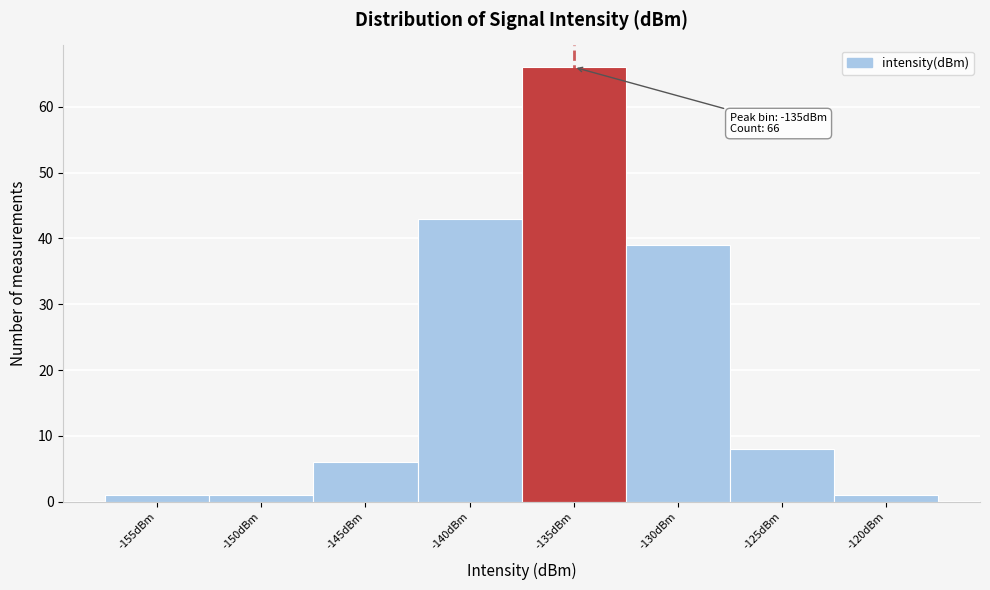

Reading right to left, extract all data points from this chart.

-120dBm=1	-125dBm=8	-130dBm=39	-135dBm=66	-140dBm=43	-145dBm=6	-150dBm=1	-155dBm=1